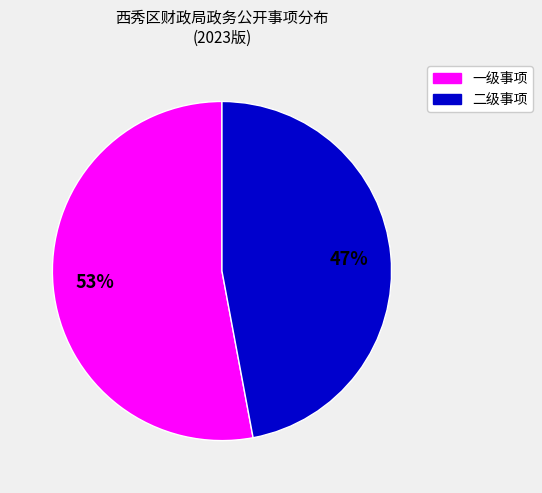

To the nearest percent, what is the average slice percentage?

50%